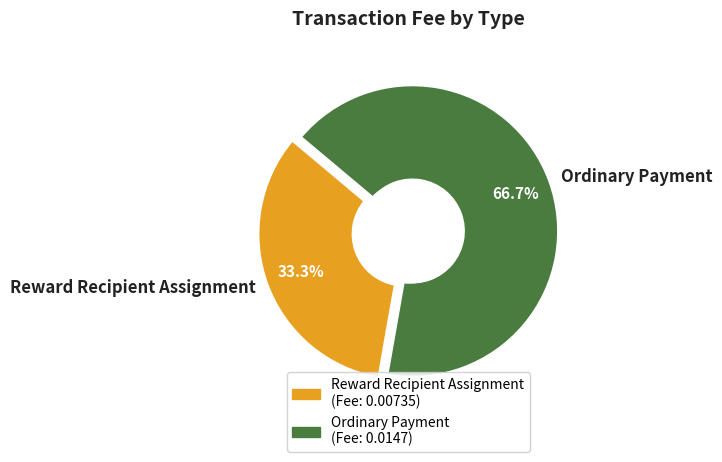

The Reward Recipient Assignment slice represents 24% of the pie. True or false?

False